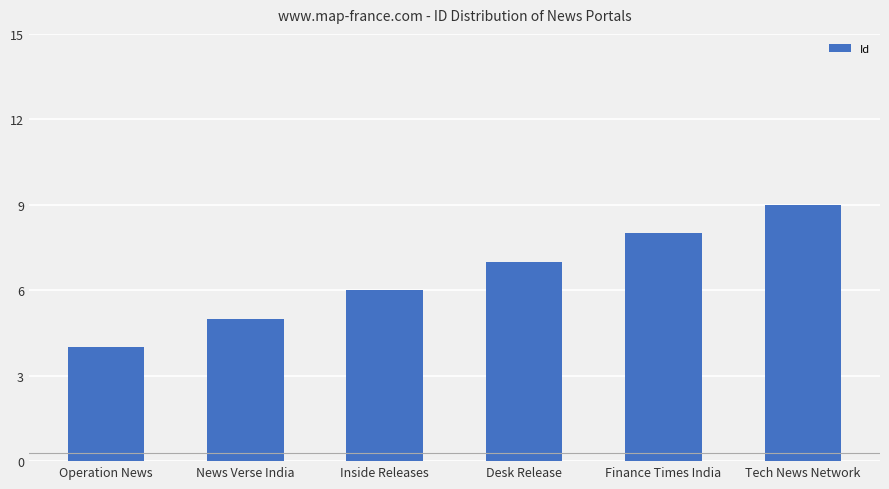

The value at Inside Releases is 9. True or false?

False